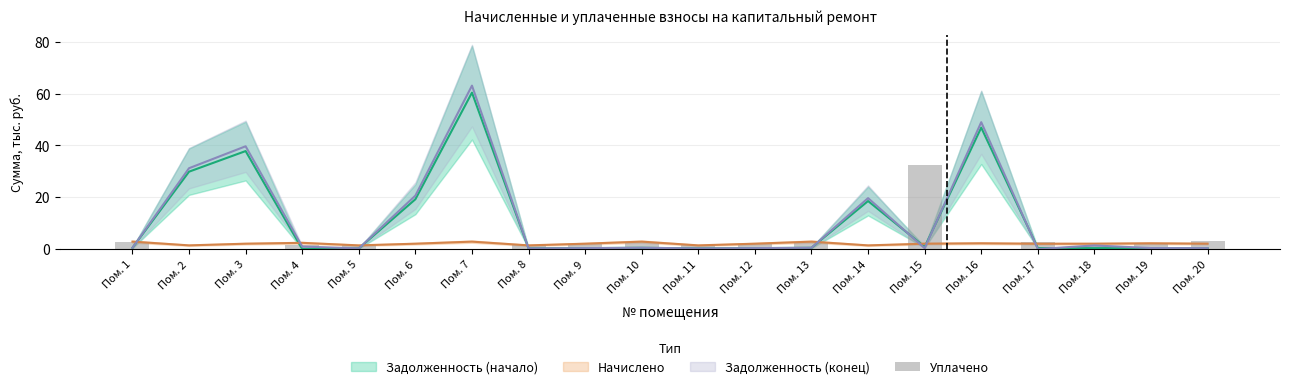

Reading right to left, transcribe all the data shown in this chart.

3.2	2.2	1.0	2.6	0.0	32.3	0.0	2.8	2.0	1.4	2.8	2.0	1.4	0.0	0.0	1.4	1.4	0.0	0.0	2.8